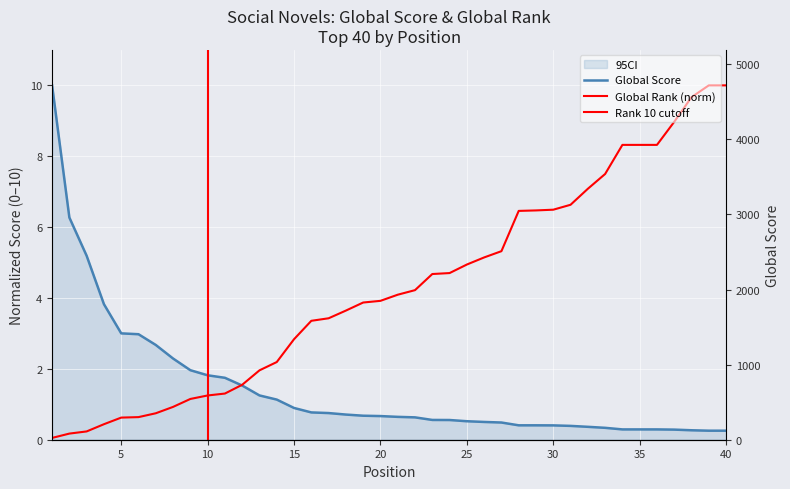

Which category has the highest value across all series?

1